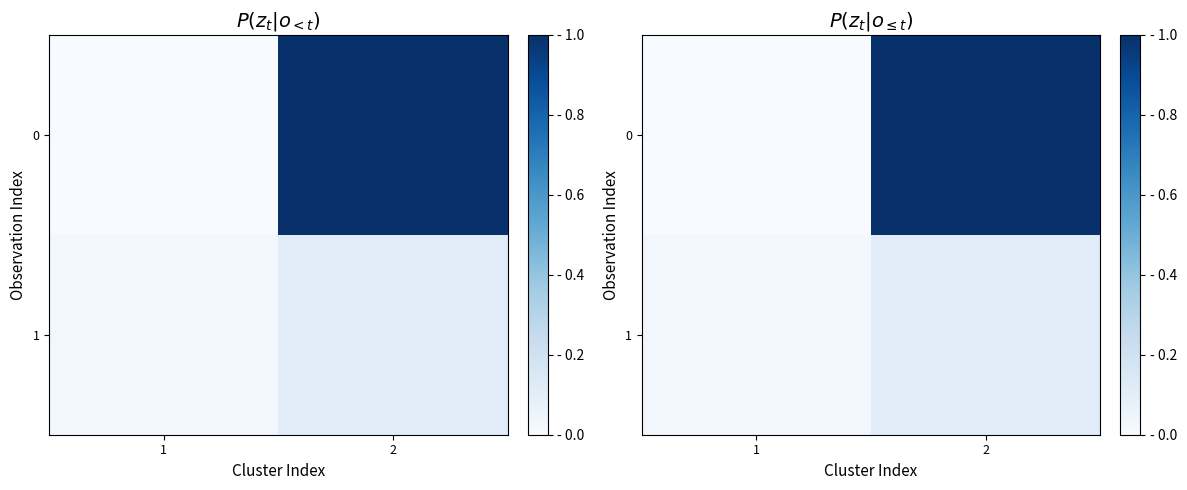

What is the average value of the 1 series?

0.1